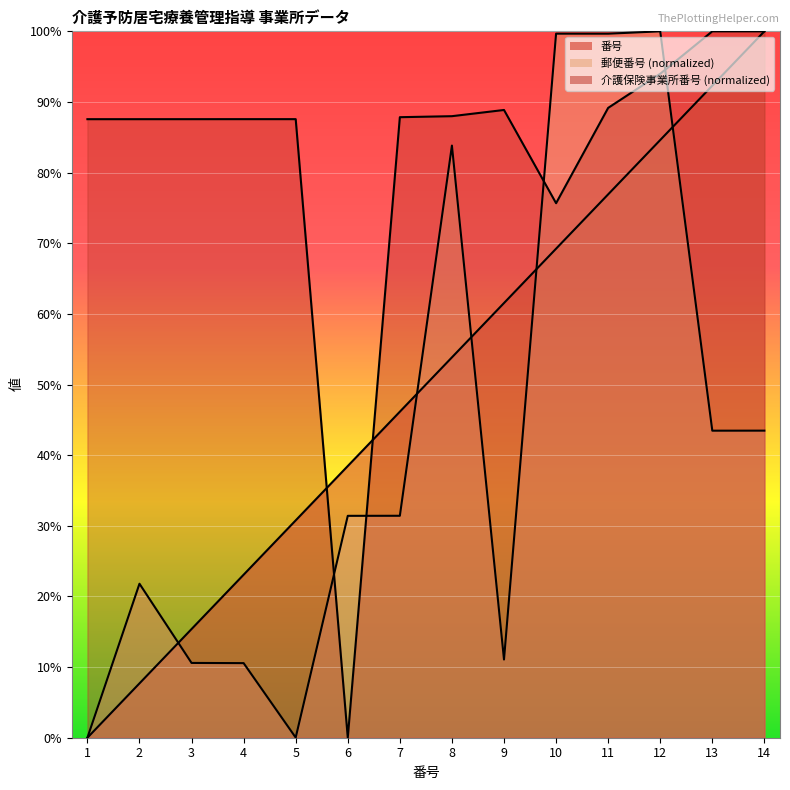

Which series ends up on top after the final intersection of 郵便番号 and 番号?

番号